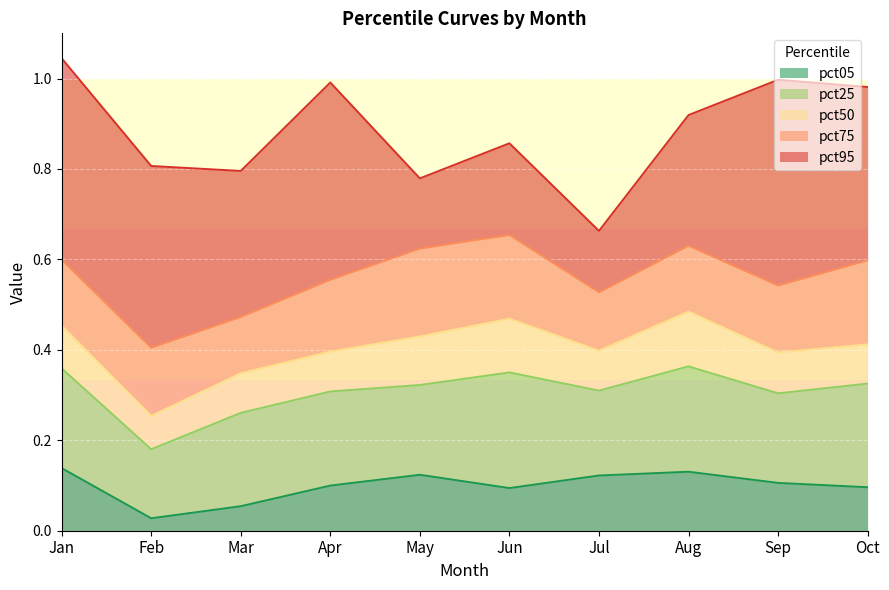

What is the sum of the pct50 values at Oct and Jan?

0.9